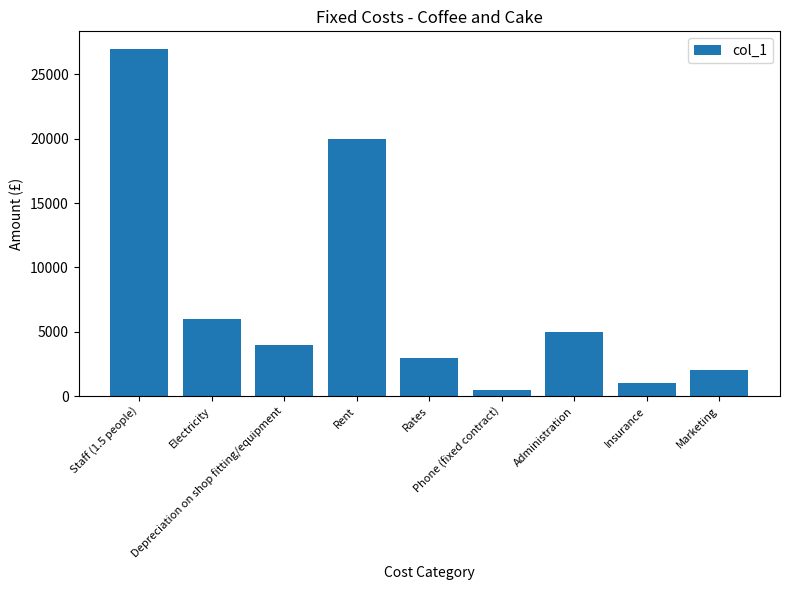

What is the change in value from Depreciation on shop fitting/equipment to Marketing?

-2000